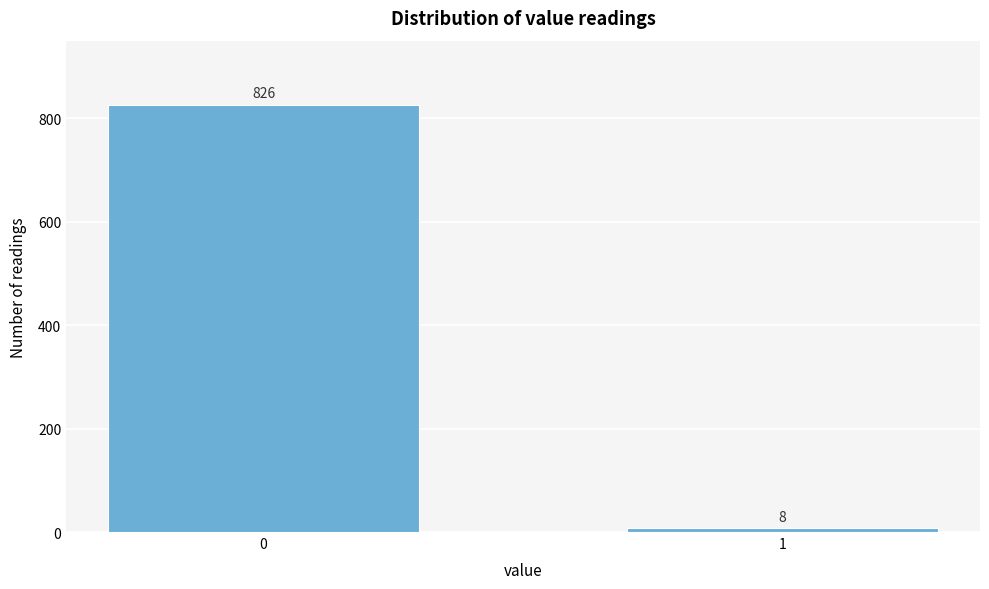

Reading left to right, extract all data points from this chart.

0=826	1=8